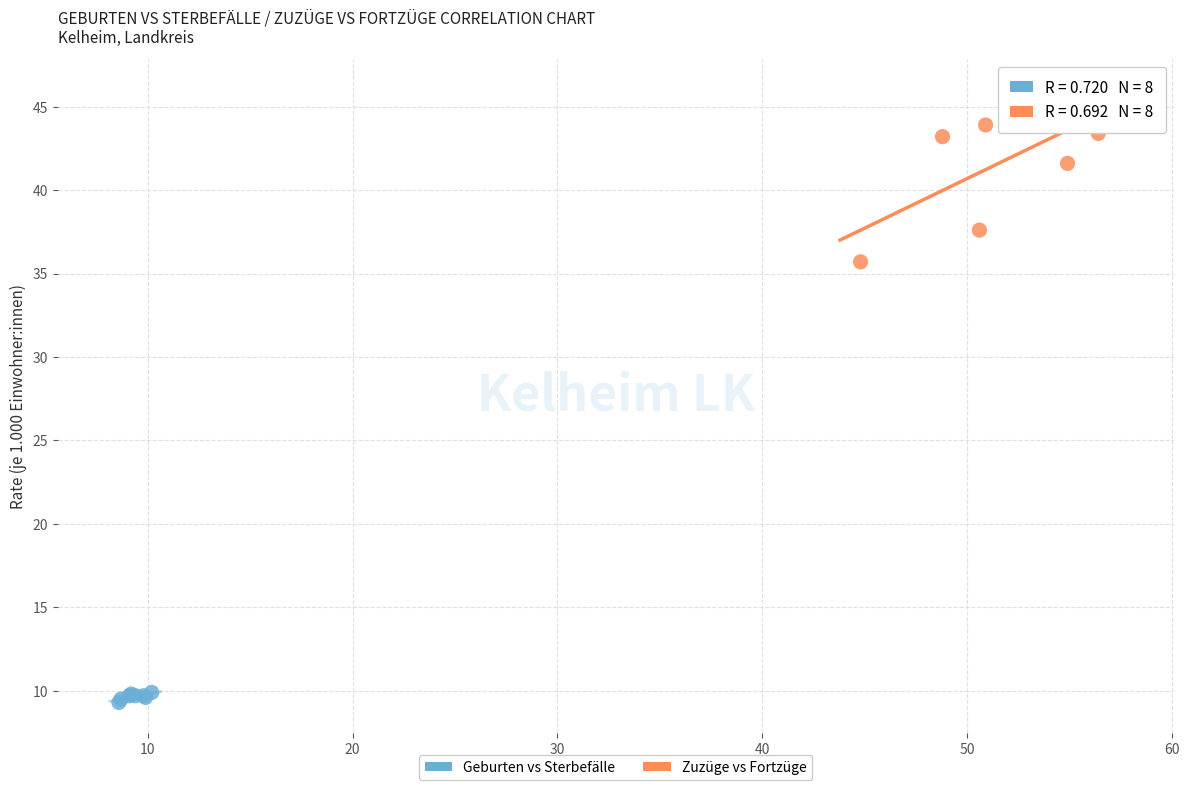

Which series contains the highest Y value?

Zuzüge vs Fortzüge